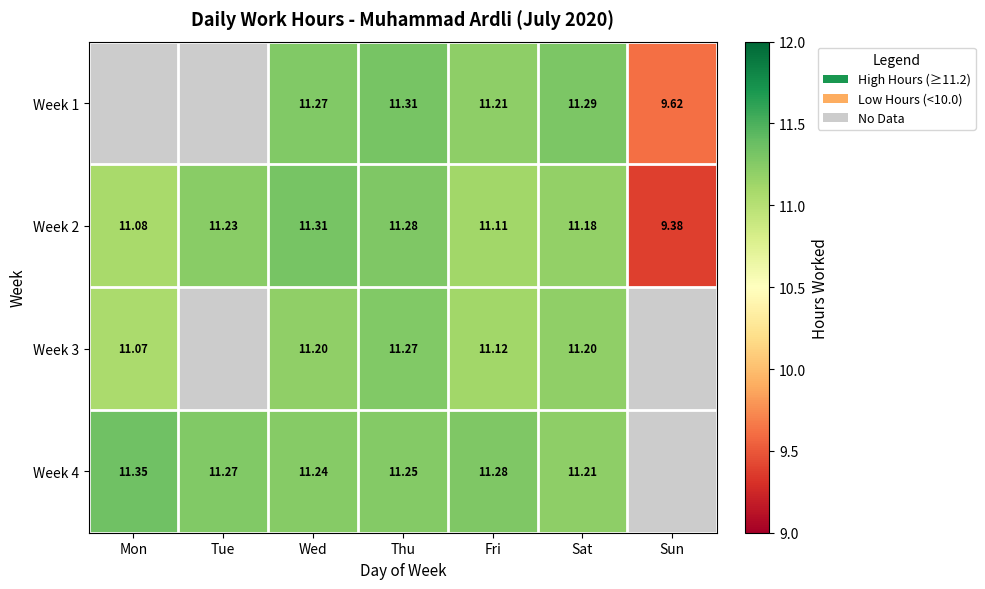

What is the difference between the highest and lowest values at Sat?

0.1